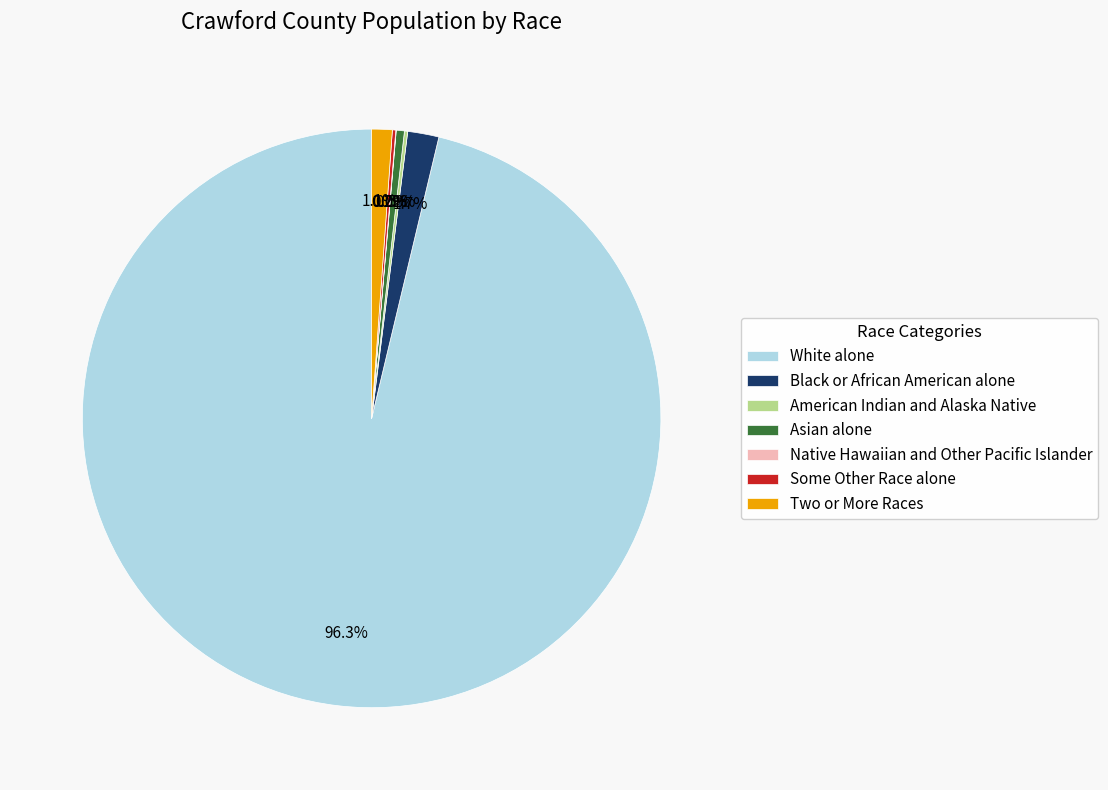

What percentage is NOT represented by Asian alone?

99.5%